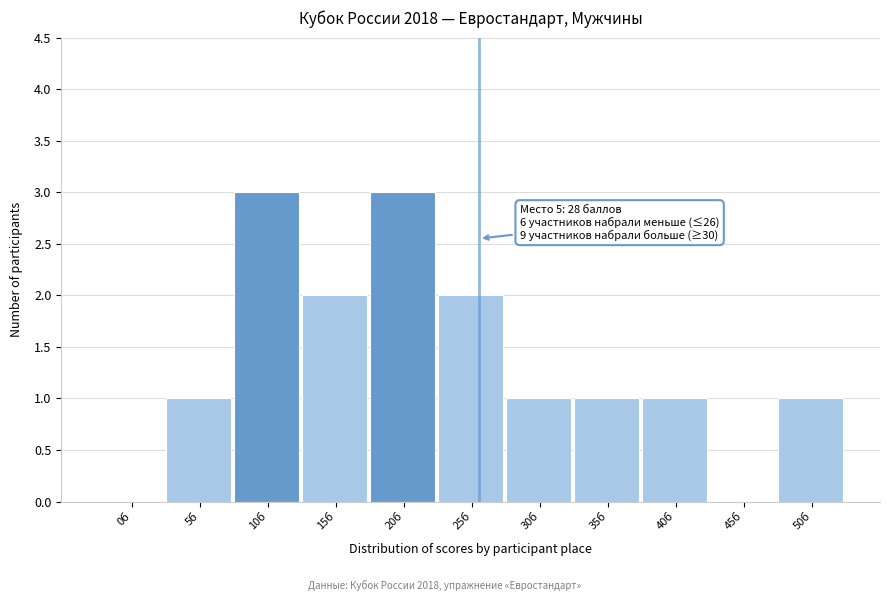

Reading right to left, what are all the values shown in this chart?

50б=1	45б=0	40б=1	35б=1	30б=1	25б=2	20б=3	15б=2	10б=3	5б=1	0б=0